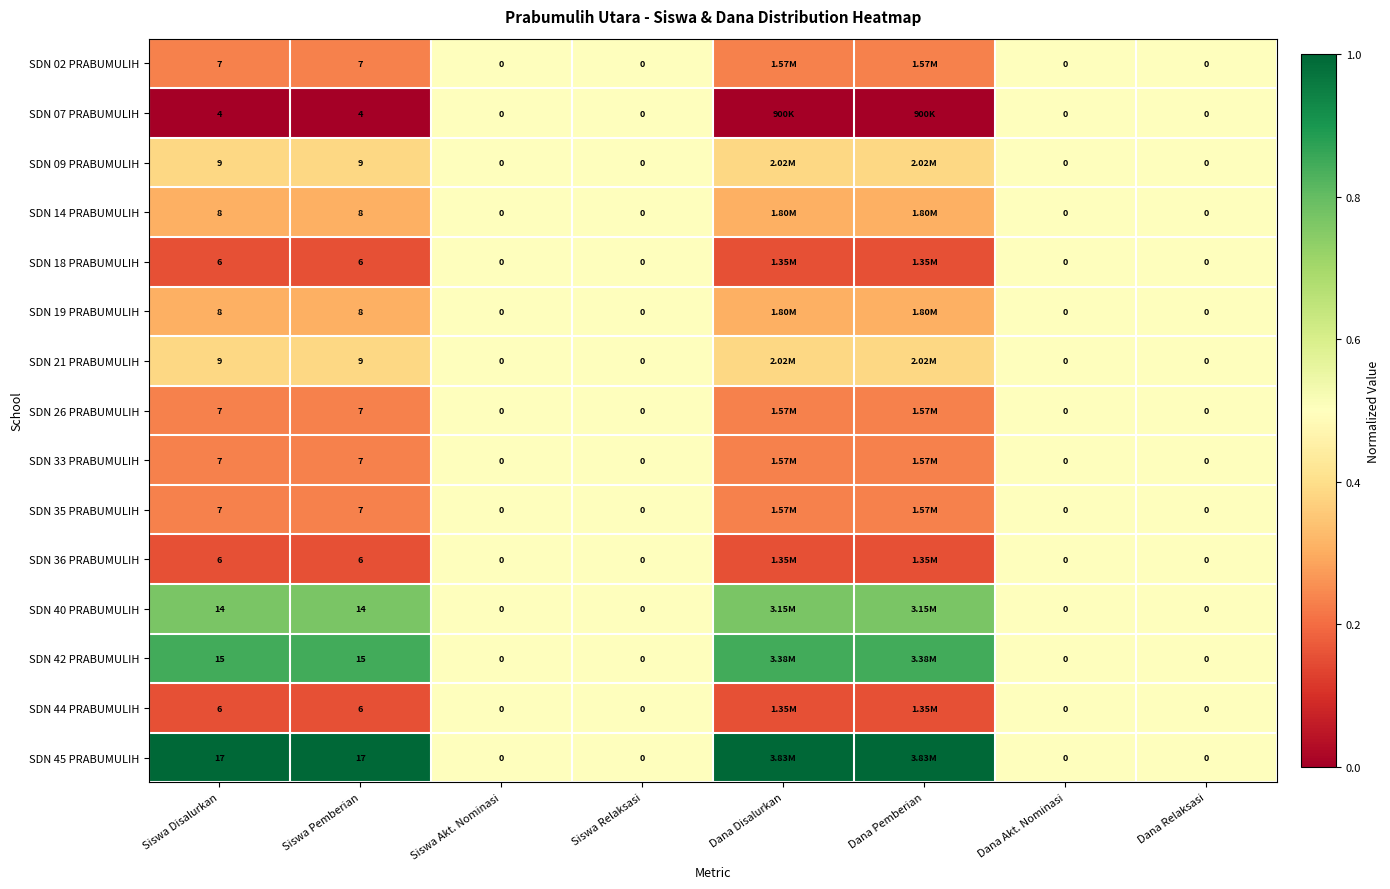

Is the value of SDN 26 PRABUMULIH at Dana Akt. Nominasi greater than the value of SDN 21 PRABUMULIH at Siswa Pemberian?

No